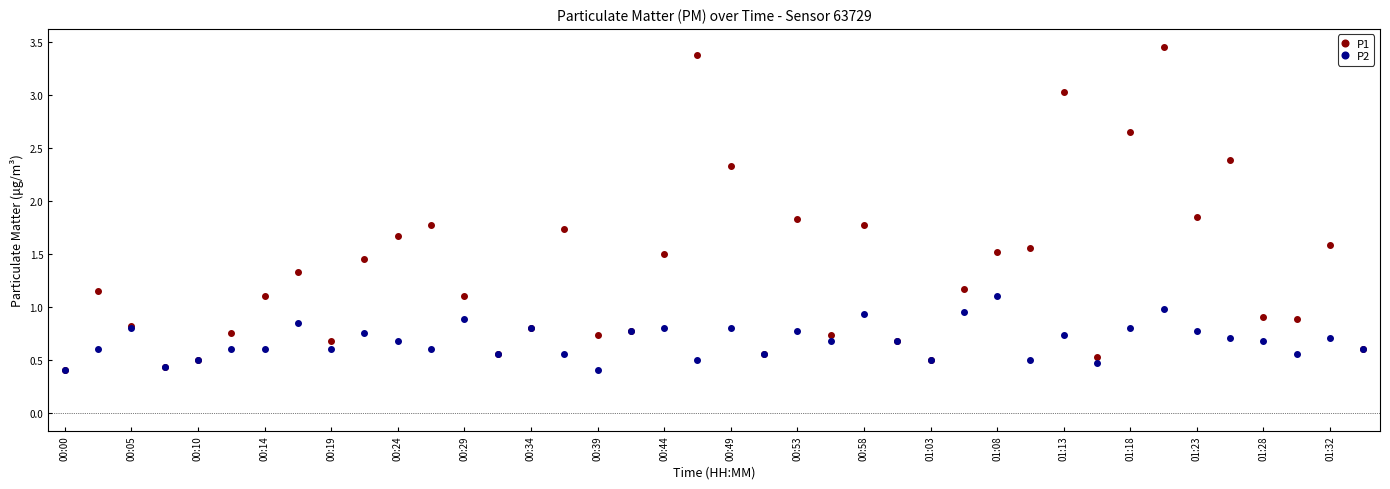

What is the value of the P2 point at the 20th from the left?

0.5